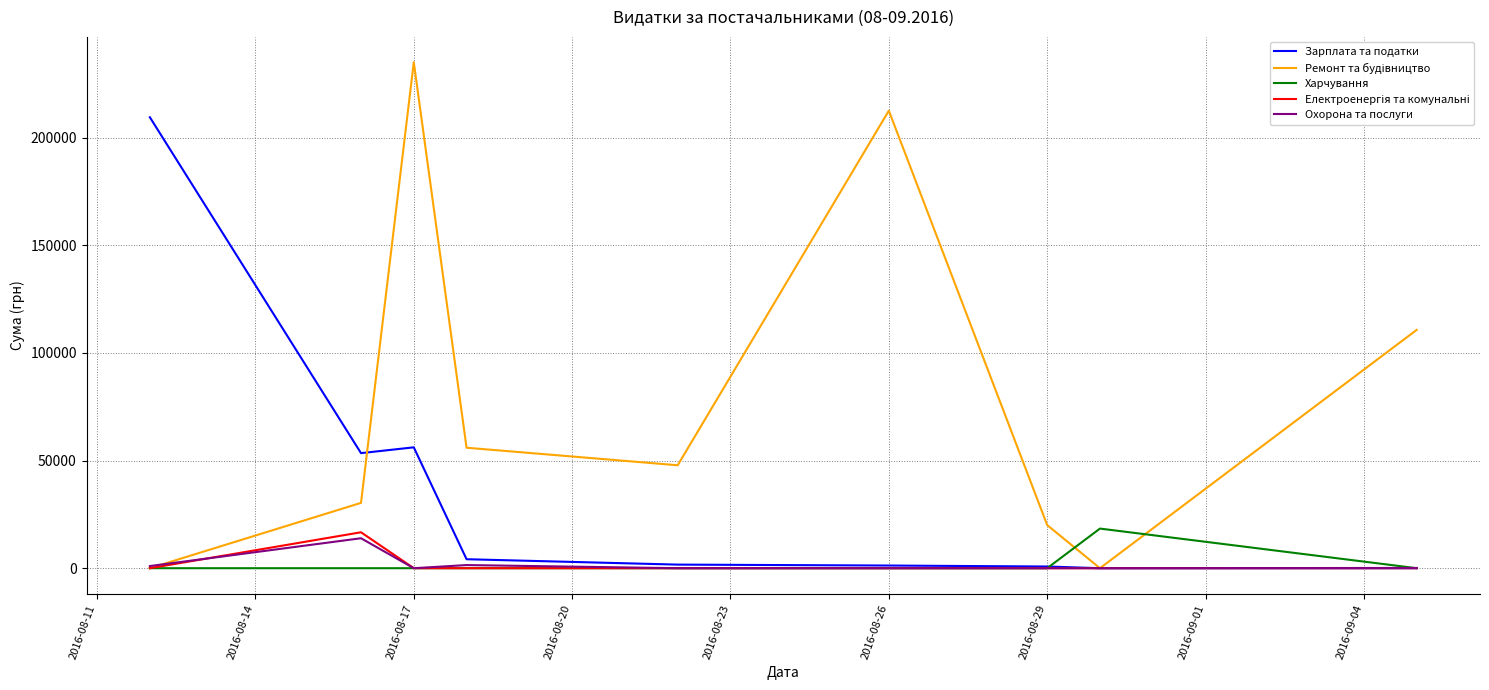

What is the maximum value shown in the chart?

235124.7